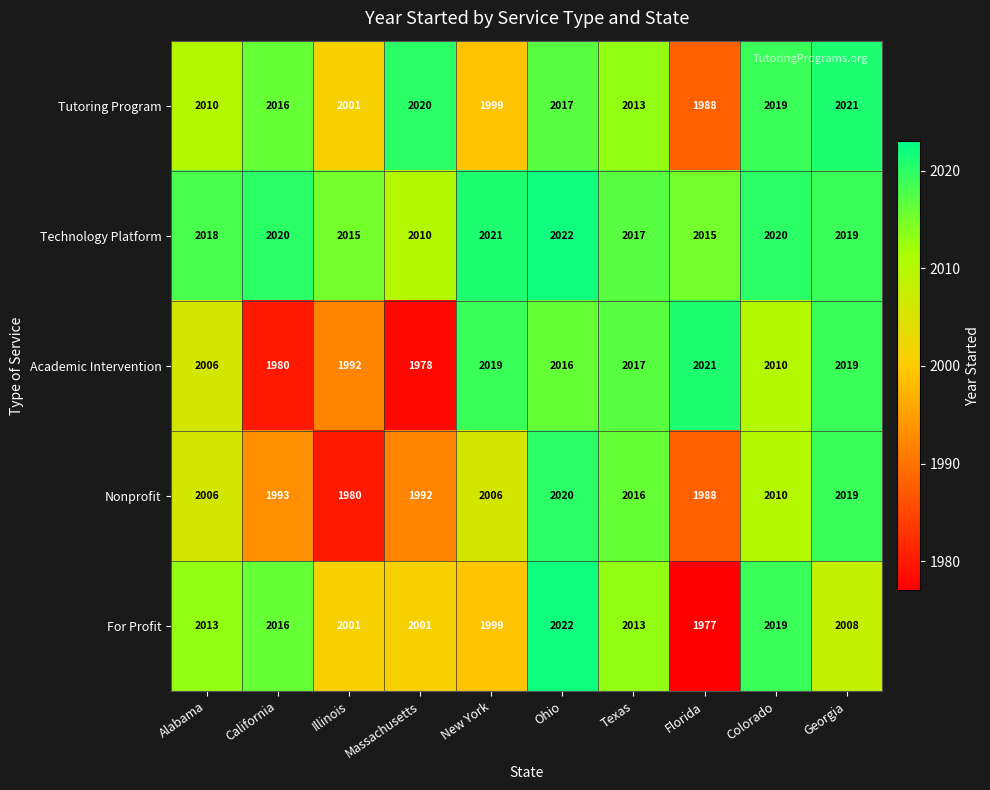

Which series has the largest total across all categories?

Technology Platform